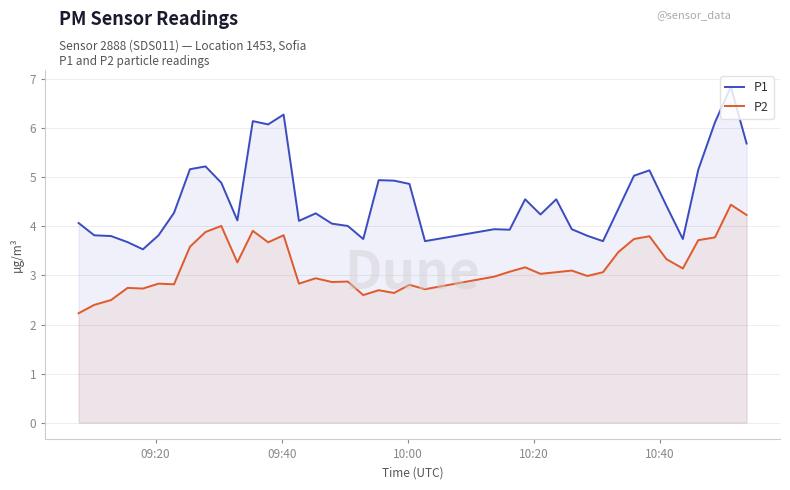

True or false: P1 and P2 cross at least once.

False